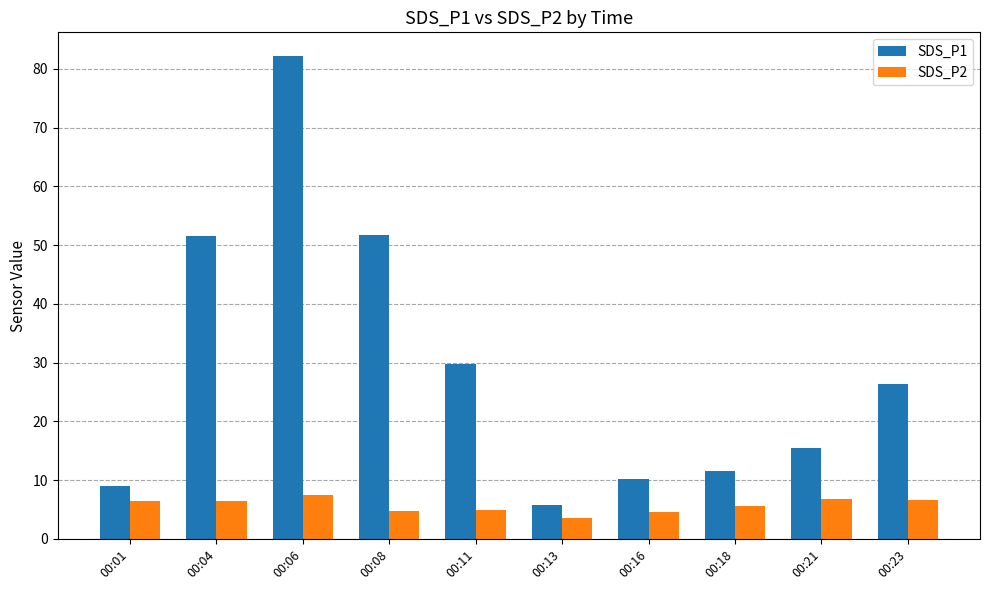

How many groups of bars are there?

10